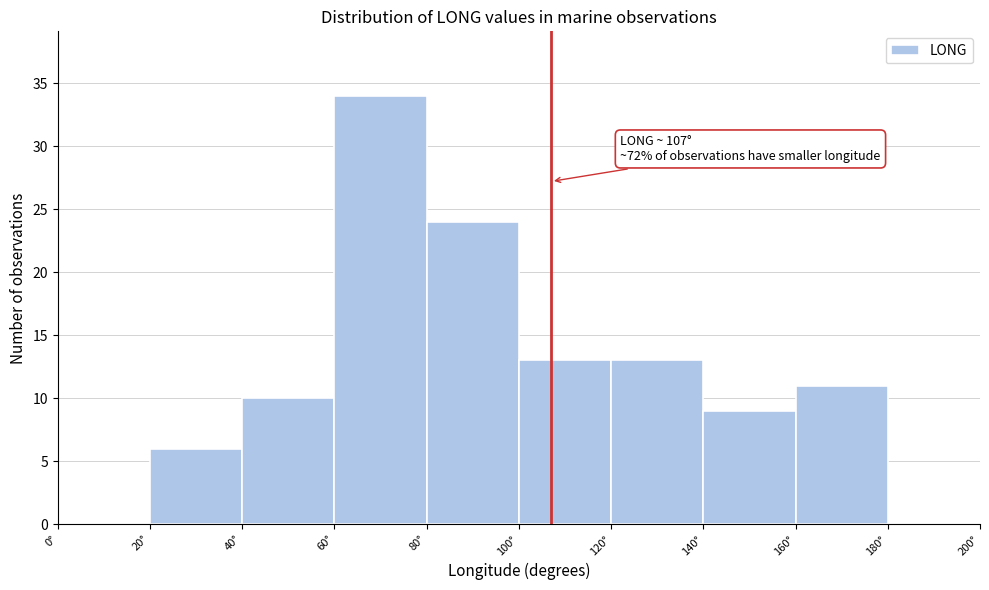

Over which range of the x-axis is the bar tallest?

60 to 80